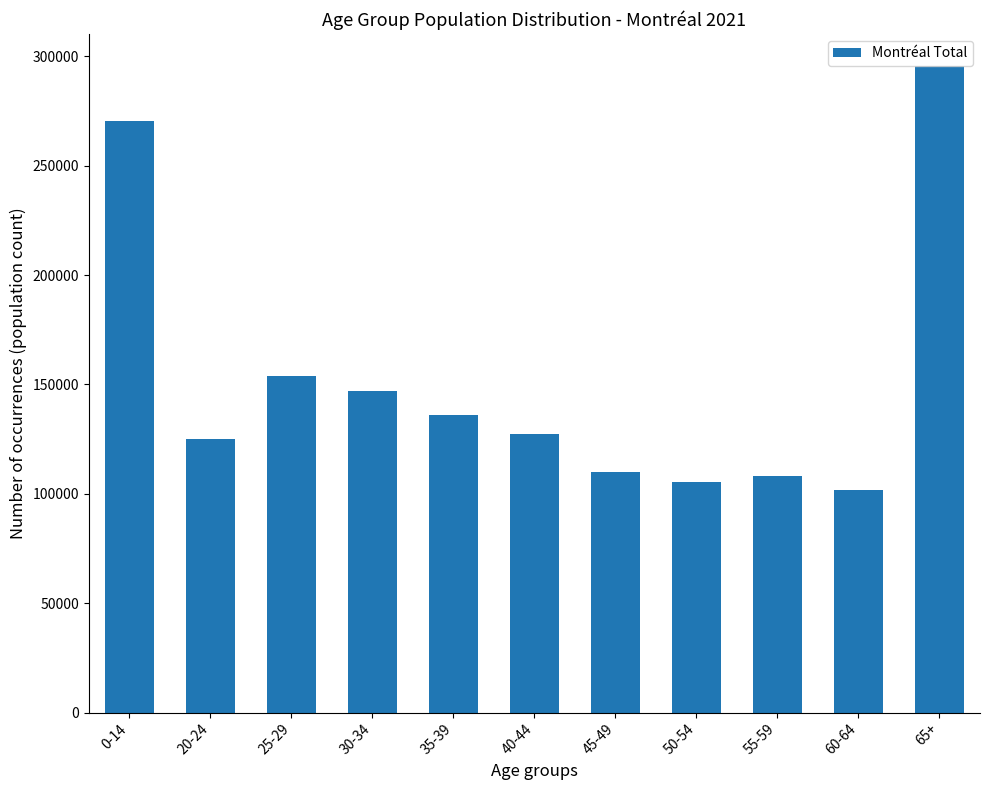

What is the label of the 2nd bar from the right?

60-64